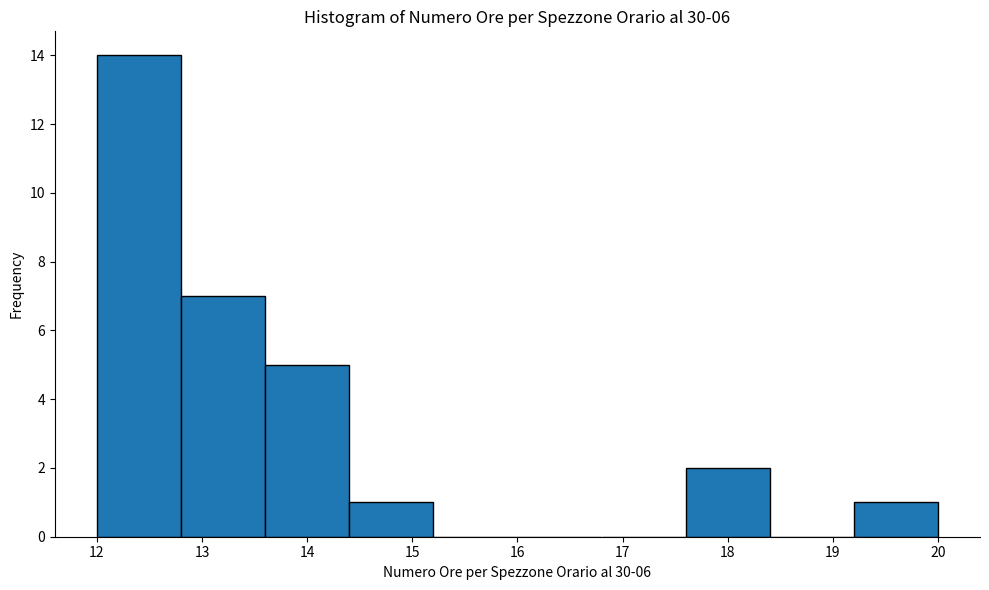

Reading left to right, transcribe this chart: for each bar, give the range it covers on the x-axis and its height. The values are not printed on the chart, so give them approximately, as read against the axis.

12.0 to 12.8: 14
12.8 to 13.6: 7
13.6 to 14.4: 5
14.4 to 15.2: 1
15.2 to 16.0: 0
16.0 to 16.8: 0
16.8 to 17.6: 0
17.6 to 18.4: 2
18.4 to 19.2: 0
19.2 to 20.0: 1